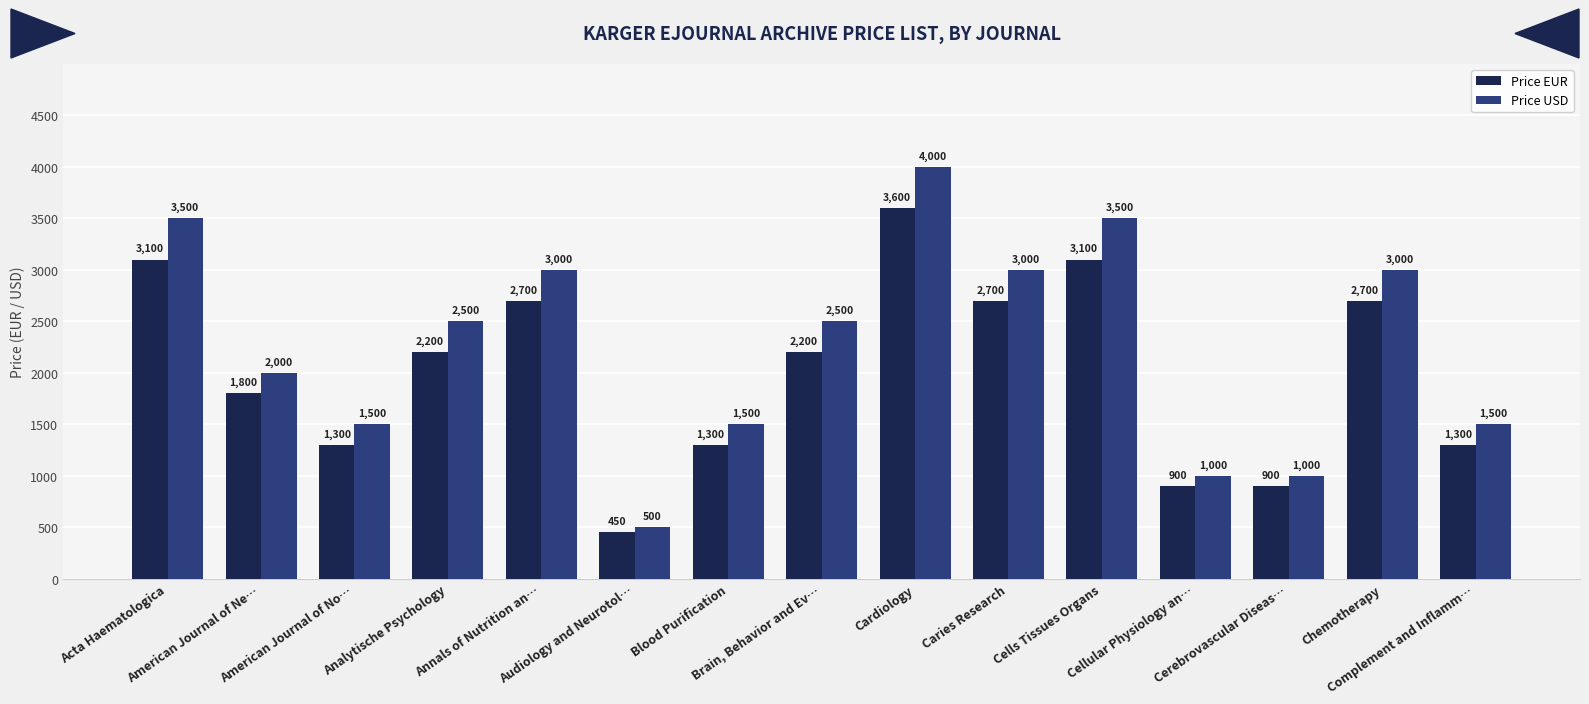

Count the number of data series in this chart.

2